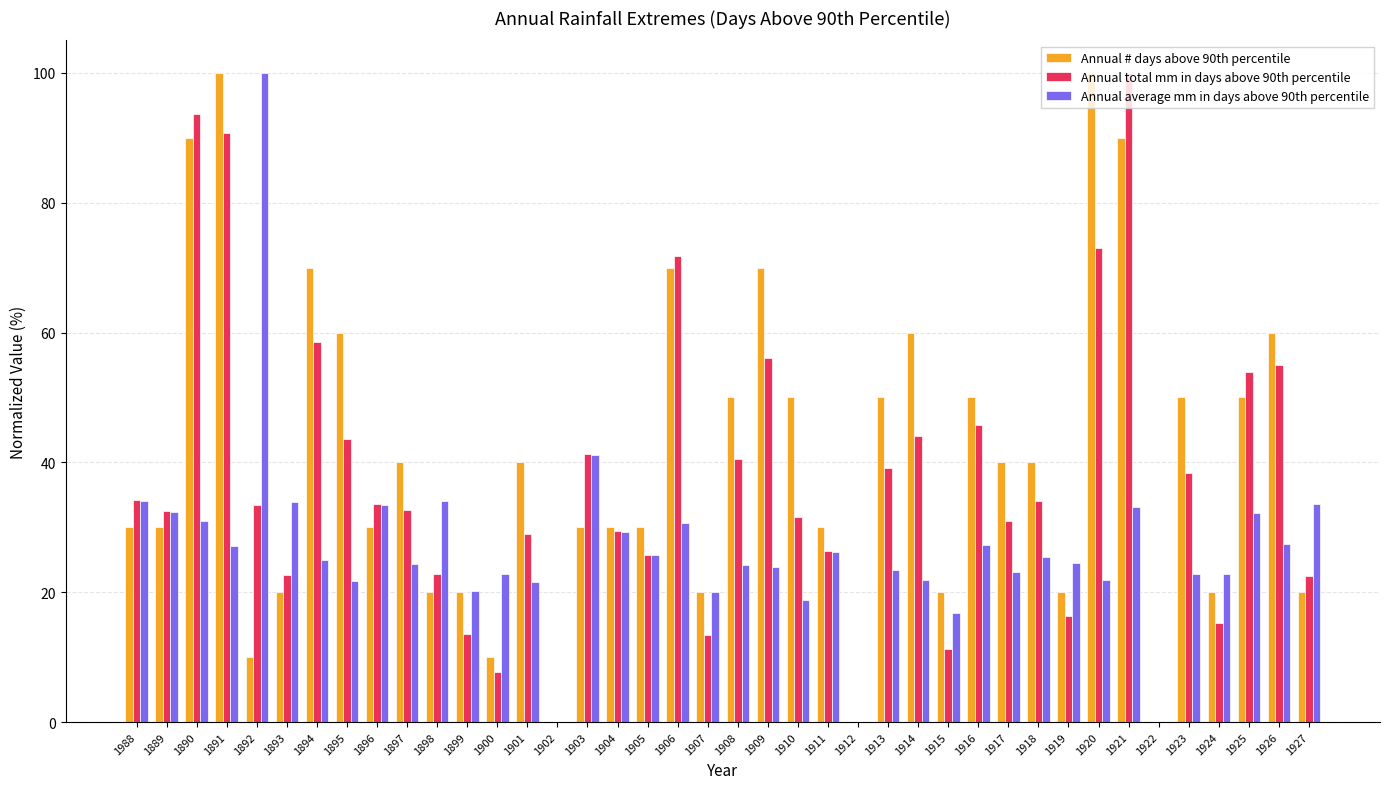

What are all the series names shown in the legend?

Annual # days above 90th percentile, Annual total mm in days above 90th percentile, Annual average mm in days above 90th percentile